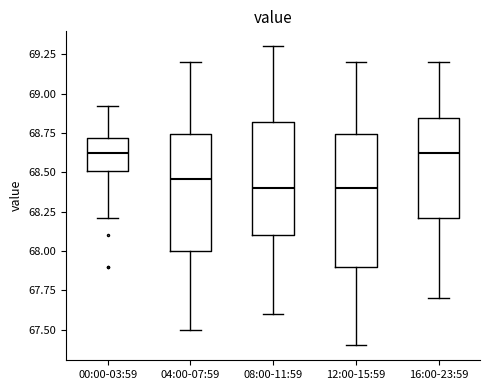

Where is the upper edge of the box for 08:00-11:59 on the y-axis? The values are not printed on the chart, so give them approximately, as read against the axis.

68.80